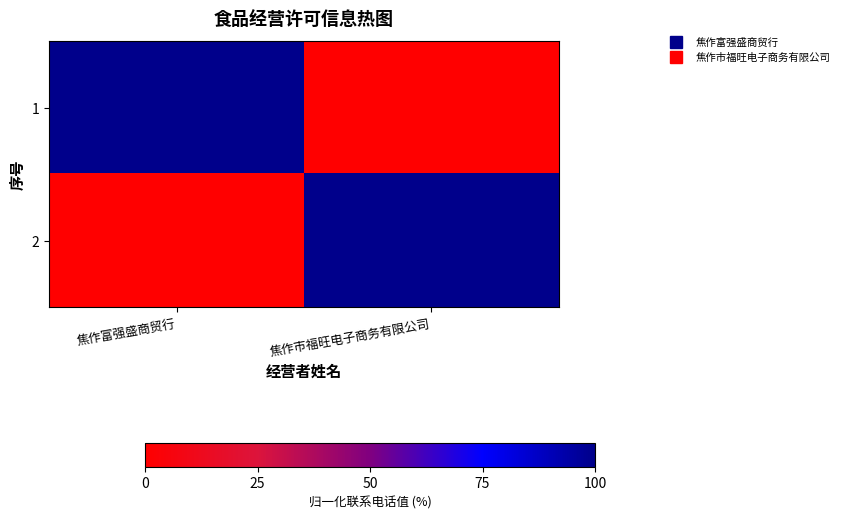

What is the spread (max minus min) of values at 焦作市福旺电子商务有限公司?

100